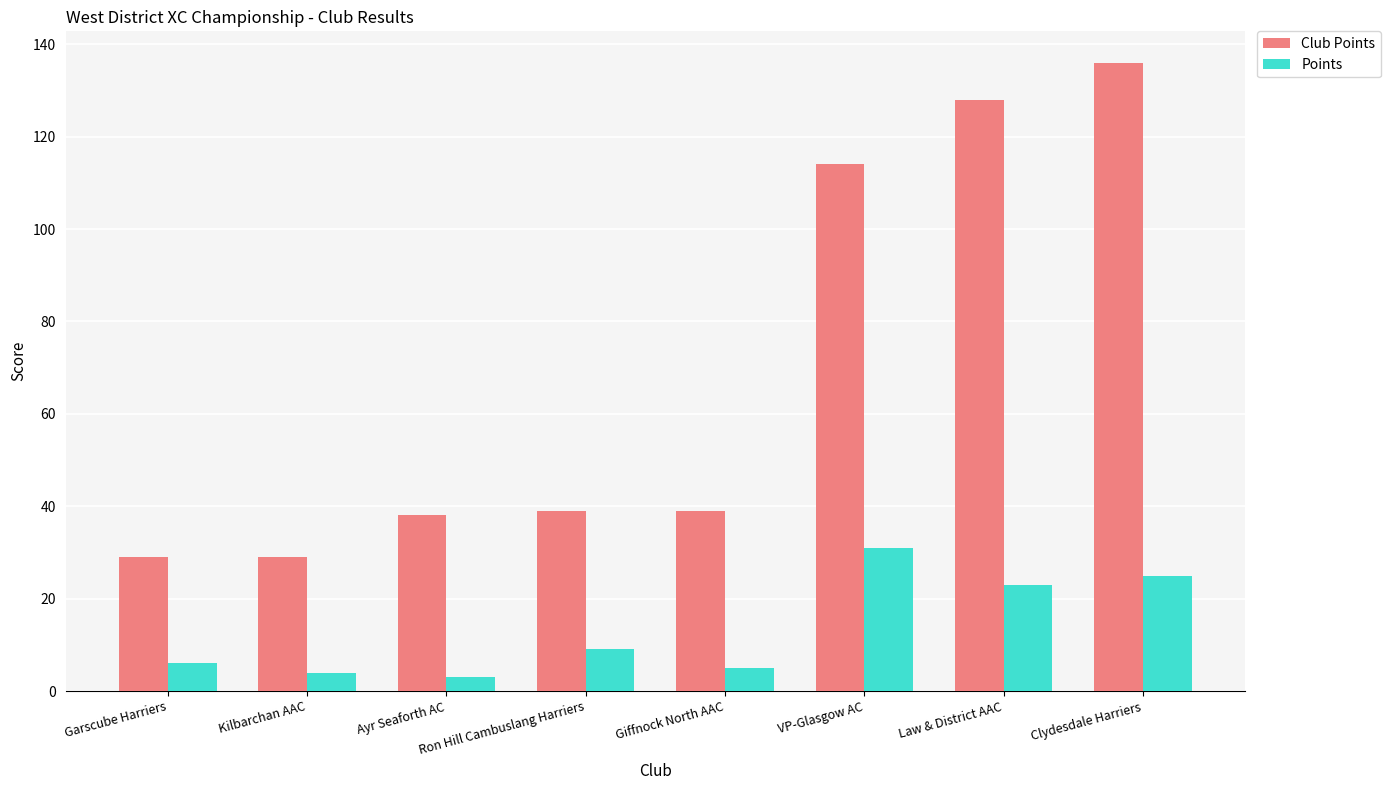

What is the value of the Points bar at the 8th from the left?

25